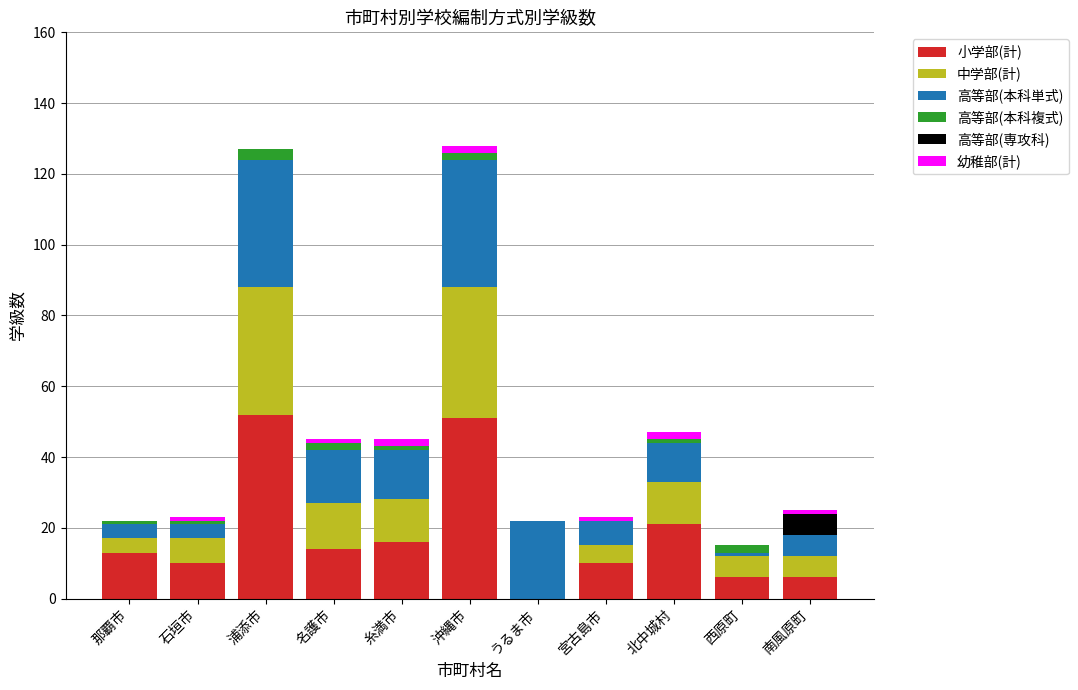

The 小学部(計) series shows 14 at 名護市. True or false?

True